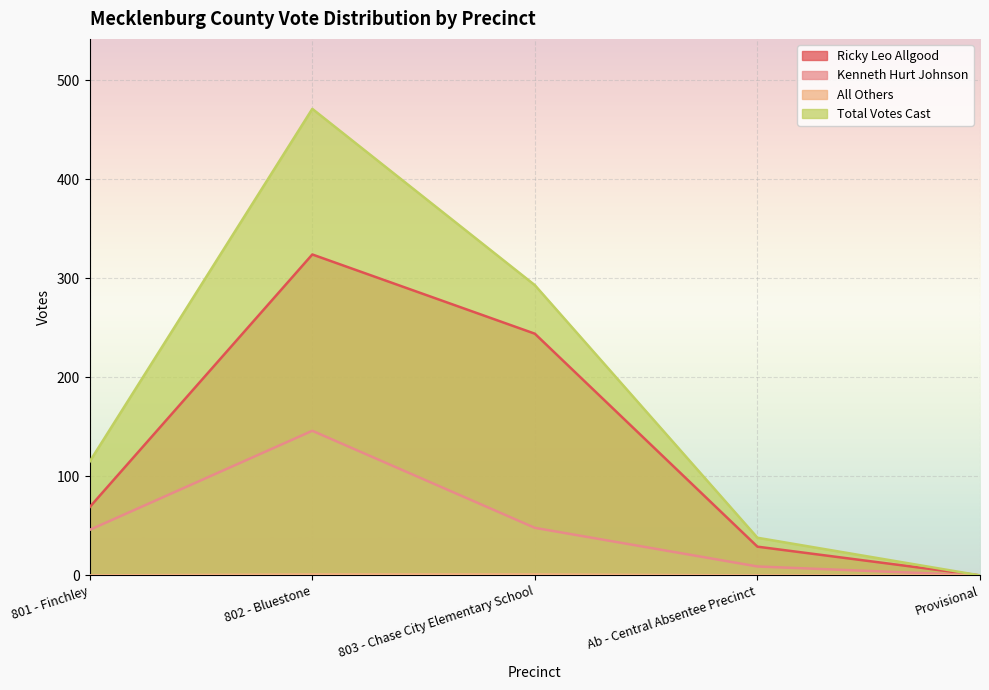

How many interior local peaks does the Kenneth Hurt Johnson series have?

1